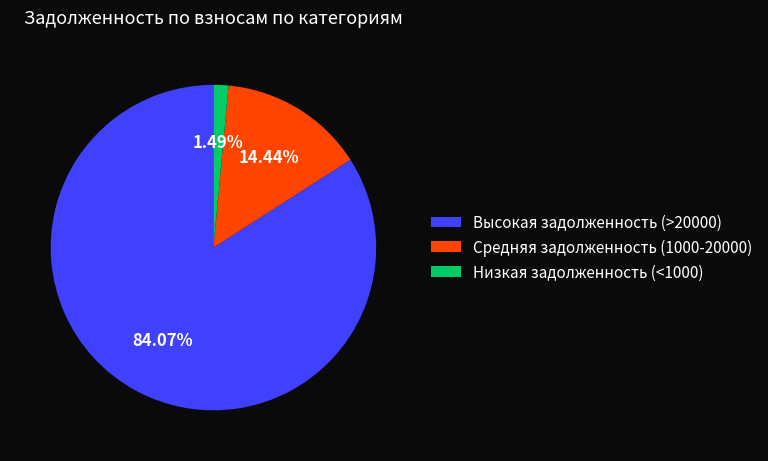

Between Низкая задолженность (<1000) and Средняя задолженность (1000-20000), which is larger?

Средняя задолженность (1000-20000)